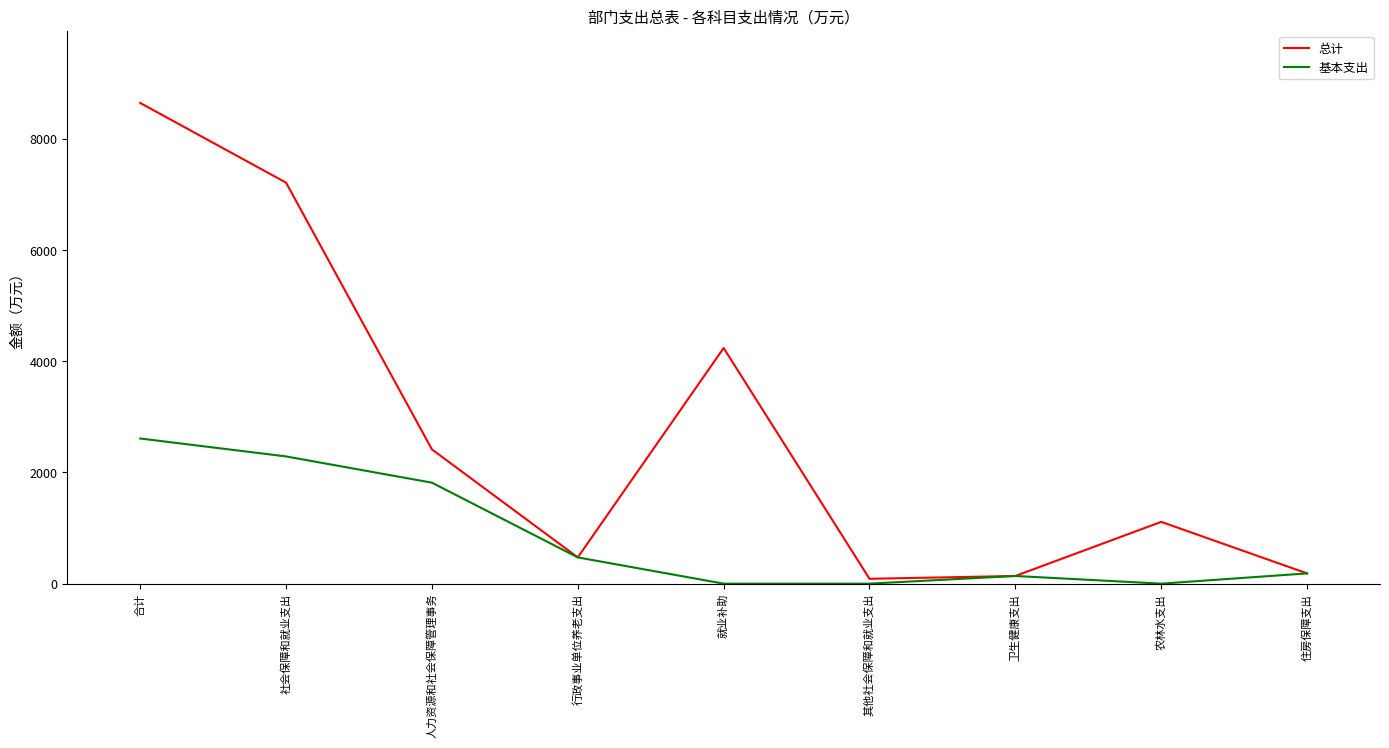

What value does the 总计 series have at 住房保障支出?

184.5